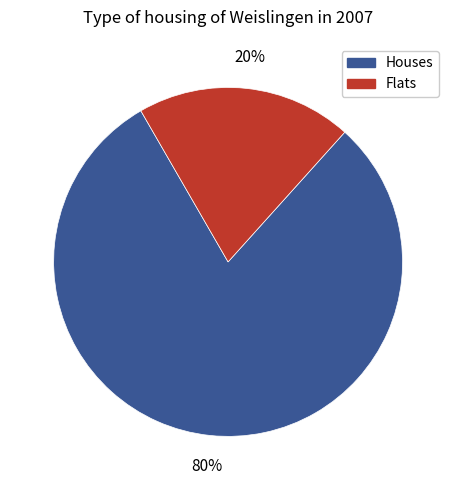

To the nearest percent, what is the average slice percentage?

50%